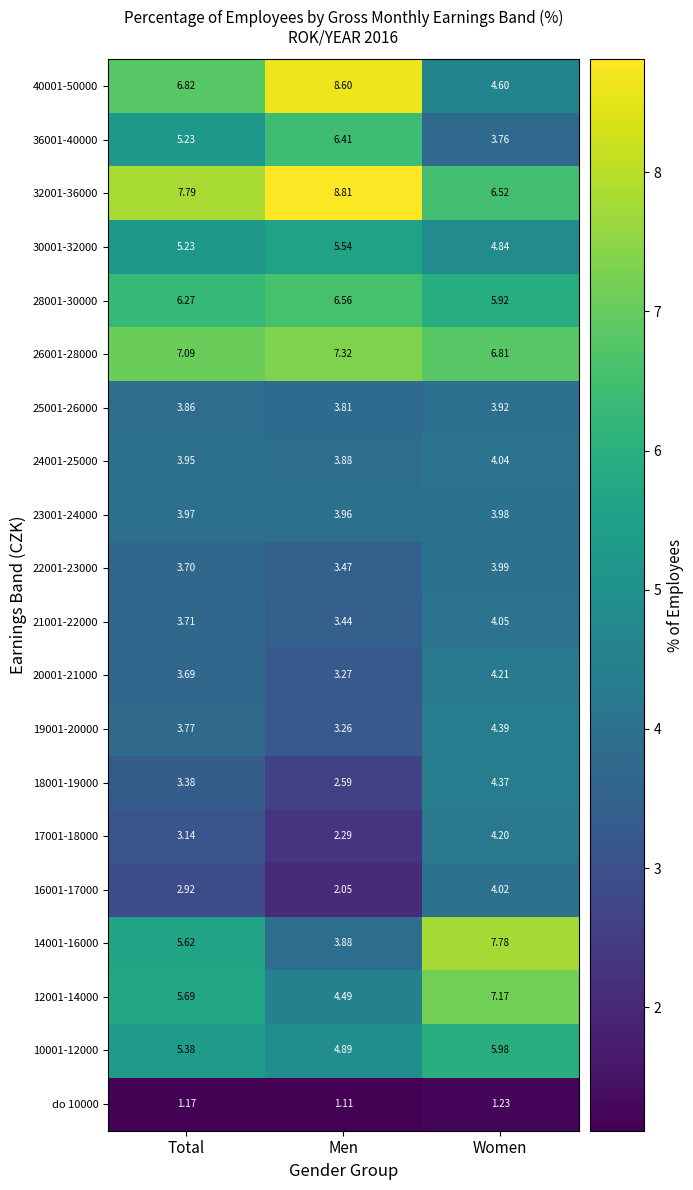

Is the value of 25001-26000 at Total greater than the value of 16001-17000 at Women?

No